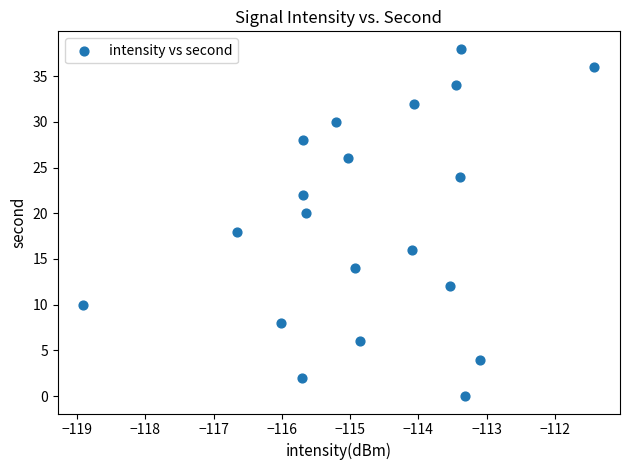

What is the range of Y values (max minus min)?

38